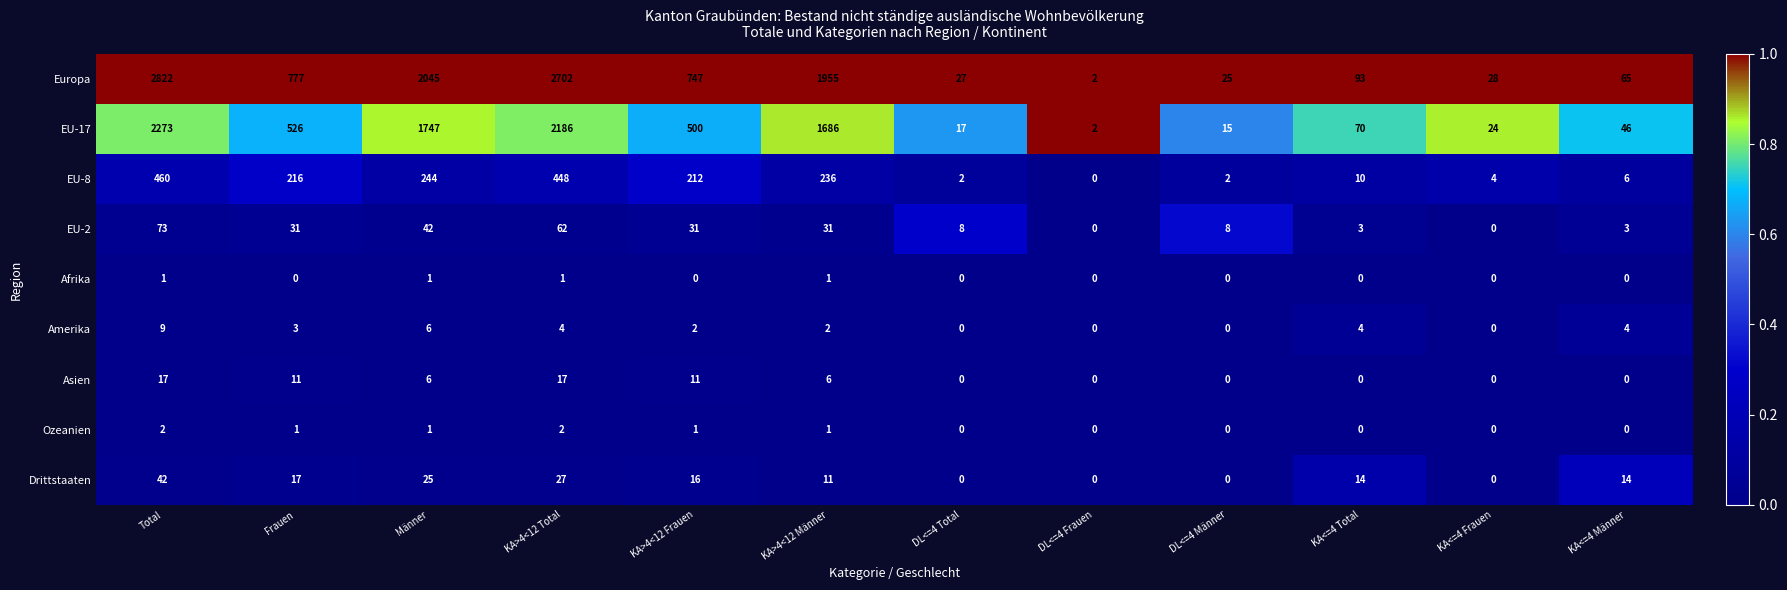

What is the difference between the maximum and second lowest values in the Europa series?

2797